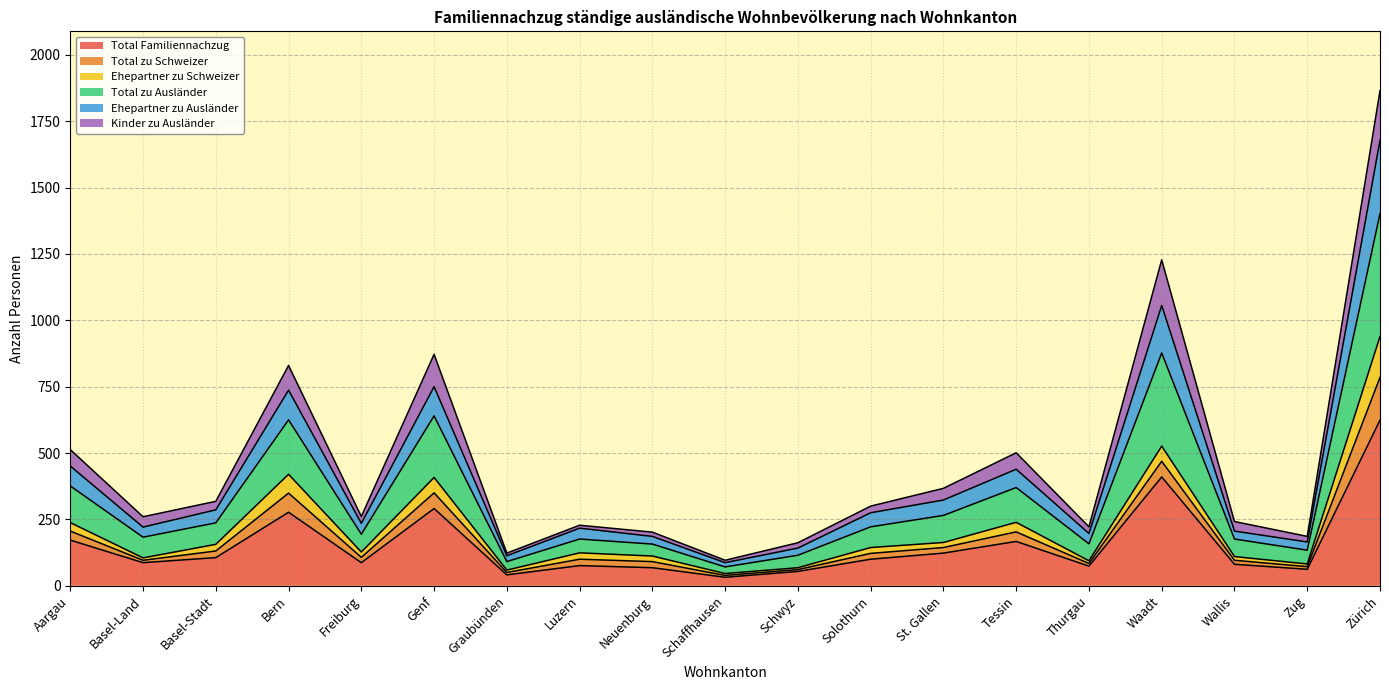

Which category has the highest value in the Total Familiennachzug series?

Zürich